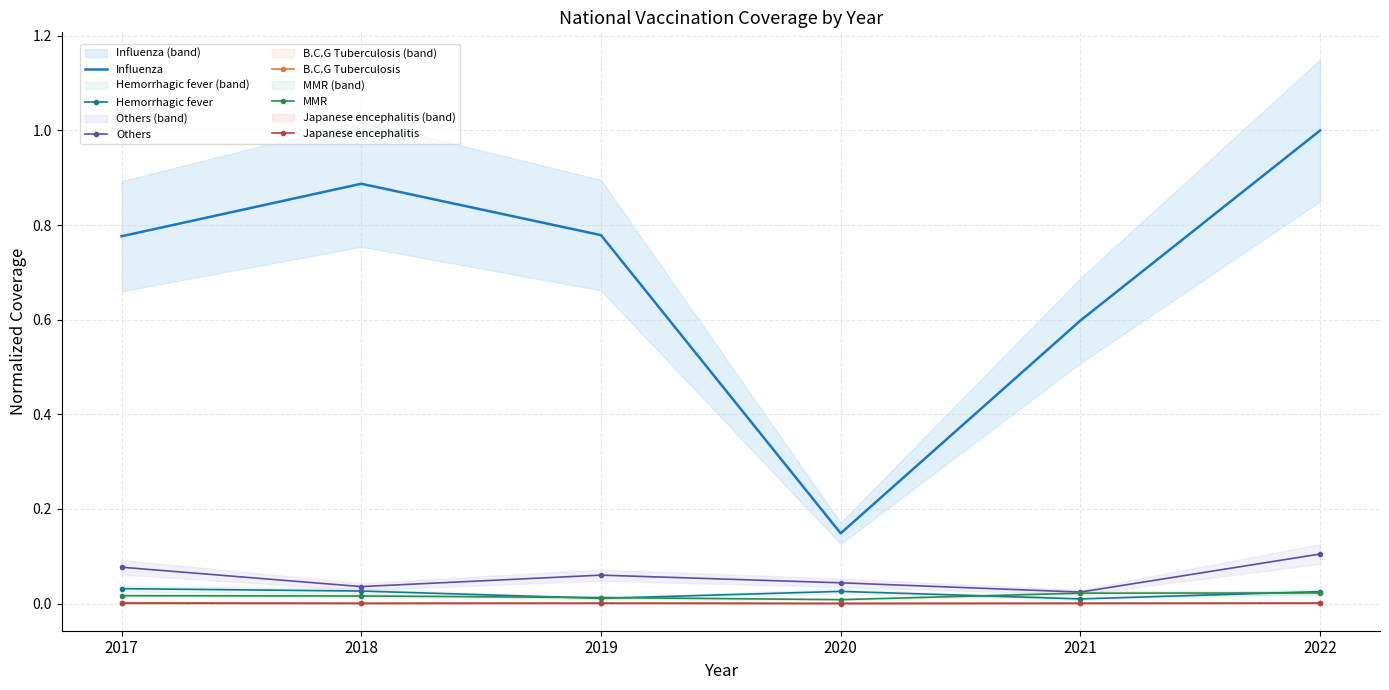

How many lines are shown in the chart?

6